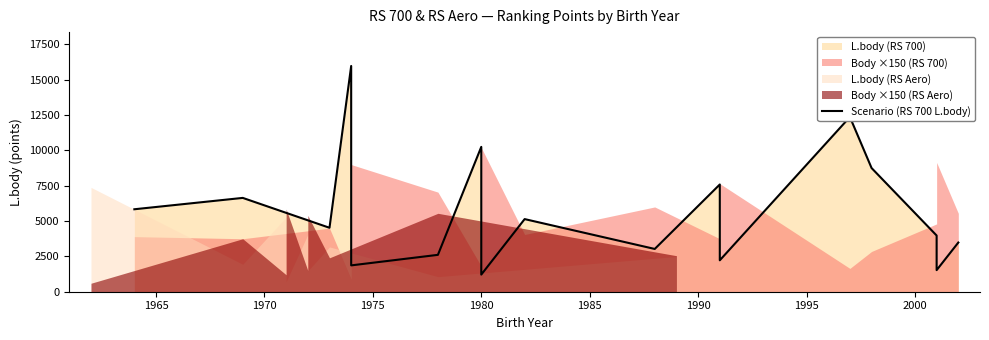

Does the chart have visible grid lines?

No